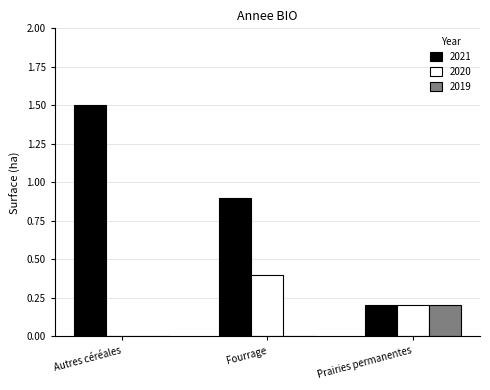

True or false: 2021 has a value of 1.2 at Fourrage.

False